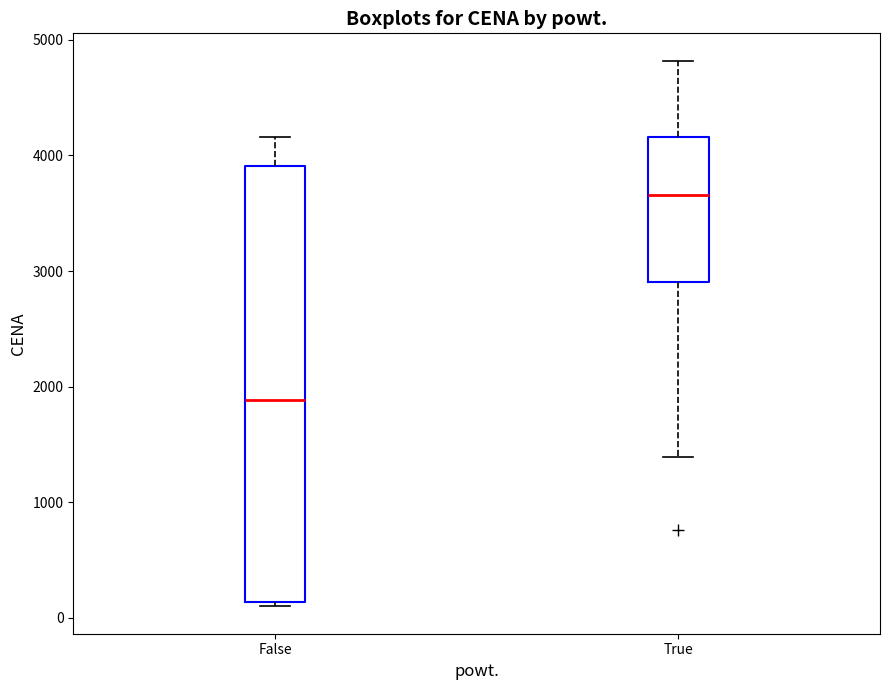

Reading left to right, read every box against the y-axis: the position of its median line, the range the box covers, and the ends of its whiskers. The values are not printed on the chart, so give them approximately, as read against the axis.

False: median 1900, box 100 to 3900, whiskers 100 (just below the box's lower edge) to 4200
True: median 3700, box 2900 to 4200, whiskers 1400 to 4800